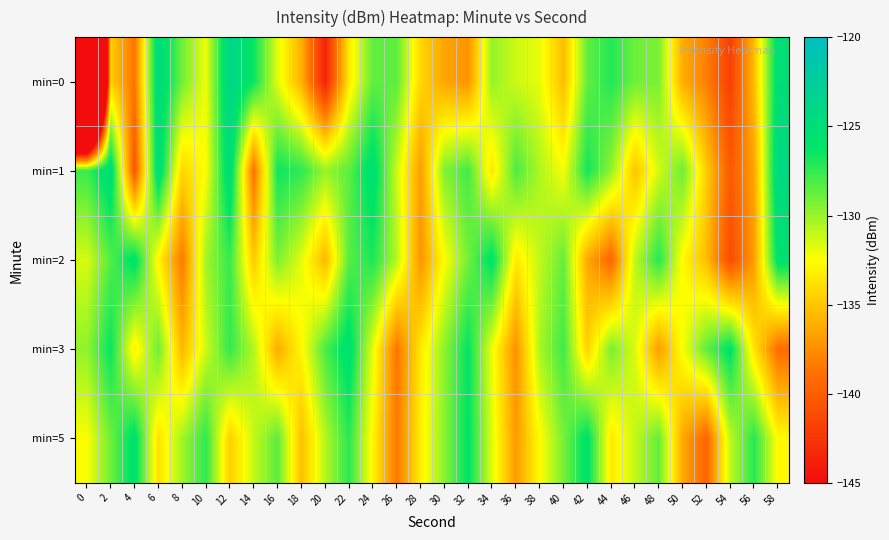

Which series has the widest spread of values?

min=0